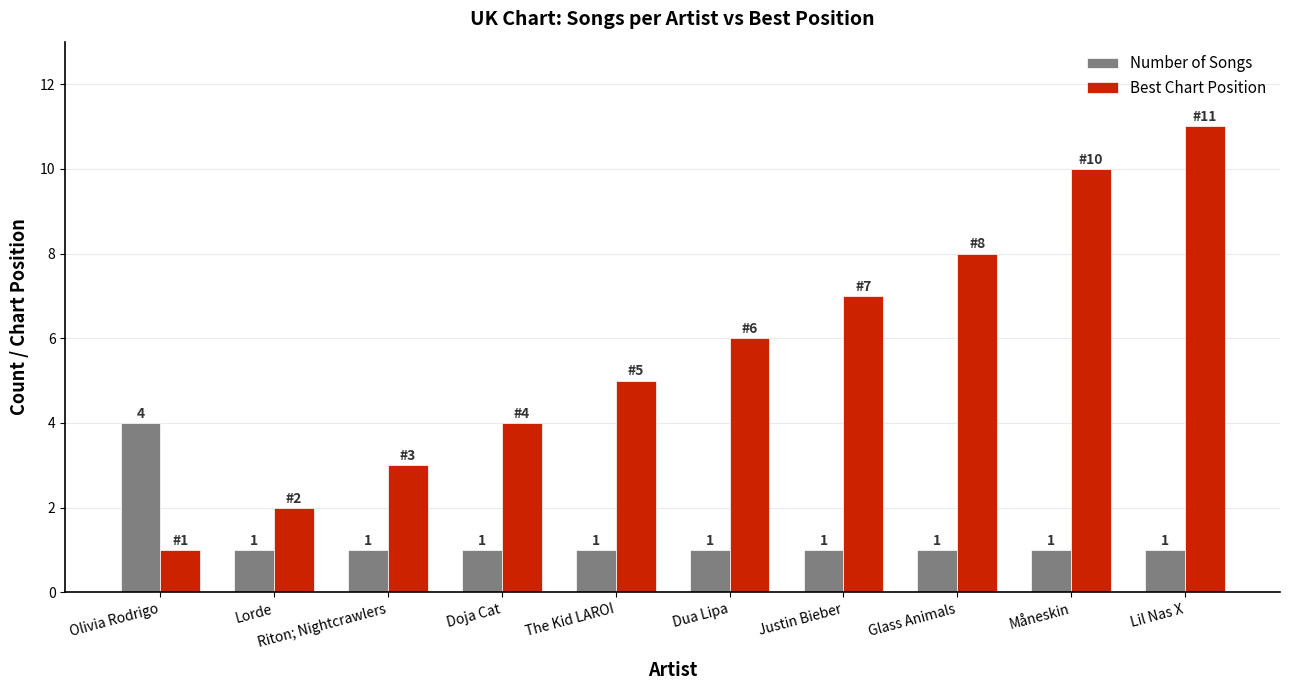

Which series has the largest range (max minus min)?

Best Chart Position